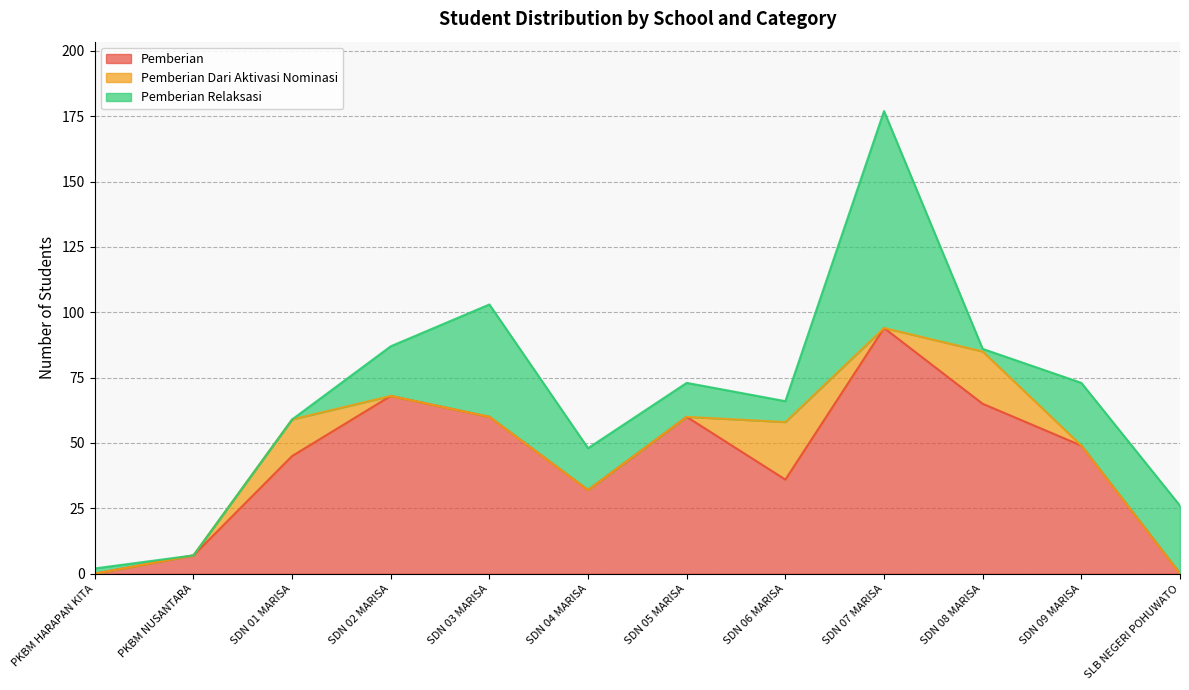

List the labels in order of Pemberian Relaksasi value, largest first.

SDN 07 MARISA, SDN 03 MARISA, SLB NEGERI POHUWATO, SDN 09 MARISA, SDN 02 MARISA, SDN 04 MARISA, SDN 05 MARISA, SDN 06 MARISA, PKBM HARAPAN KITA, SDN 08 MARISA, PKBM NUSANTARA, SDN 01 MARISA